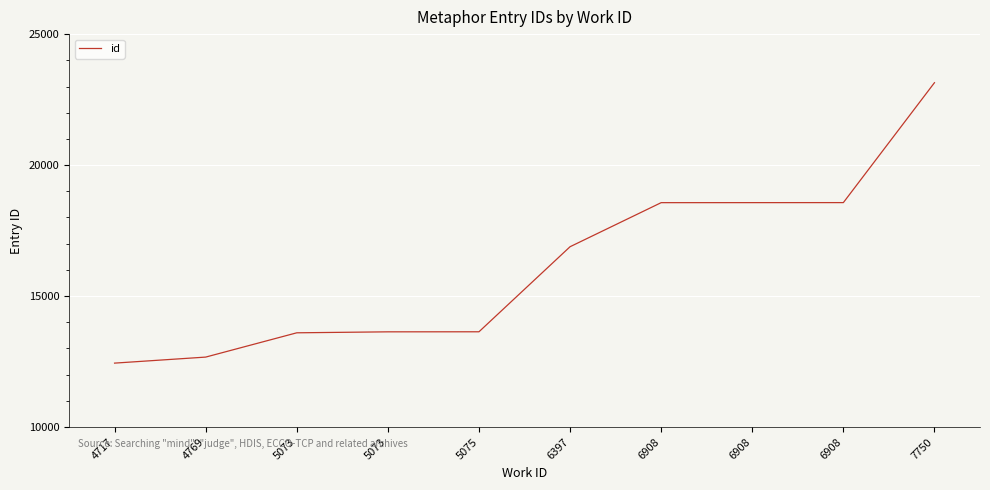

Is it true that the value at 6908 is 18566?

True